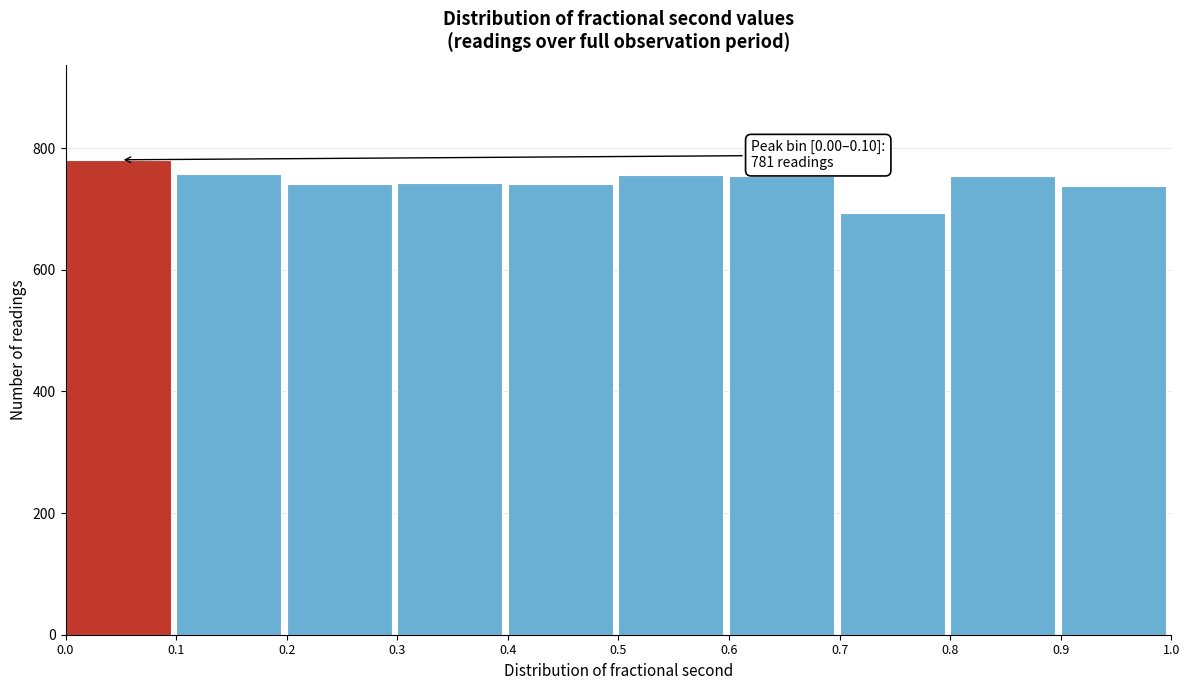

Which range on the x-axis has the tallest bar?

0.0 to 0.1